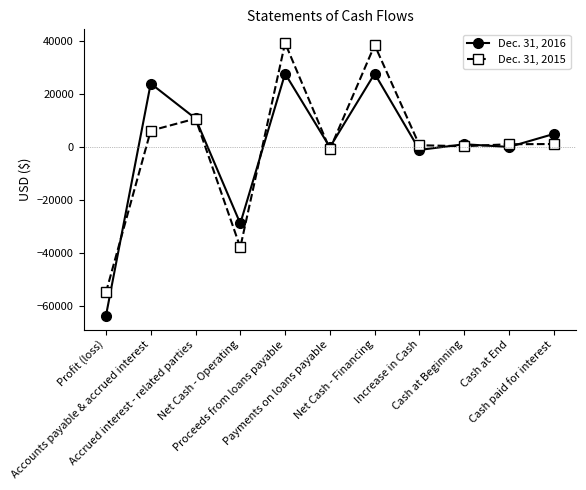

What position from the right is Cash at Beginning?

3